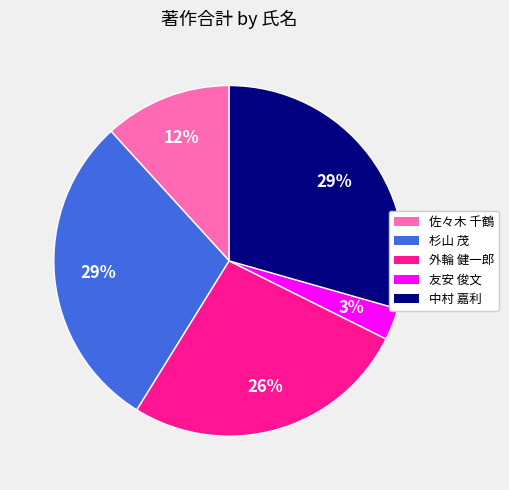

Is there a majority slice in this chart?

No